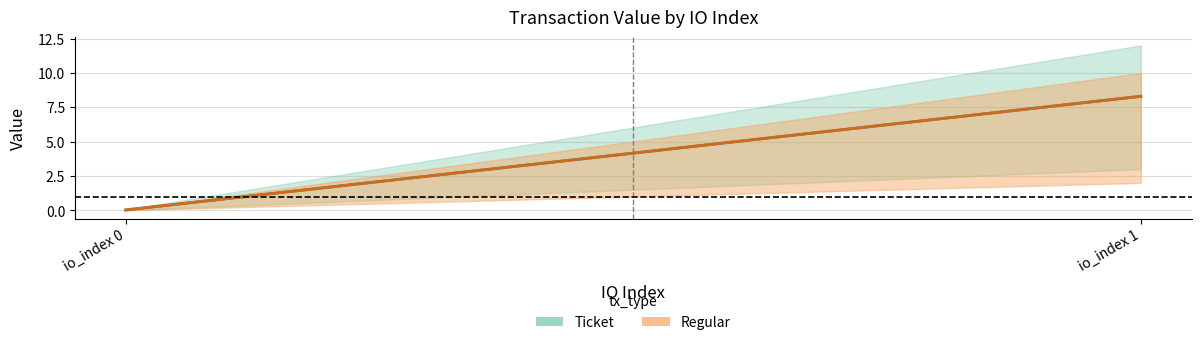

Between io_index 0 and io_index 1, which series saw the biggest shift?

Ticket